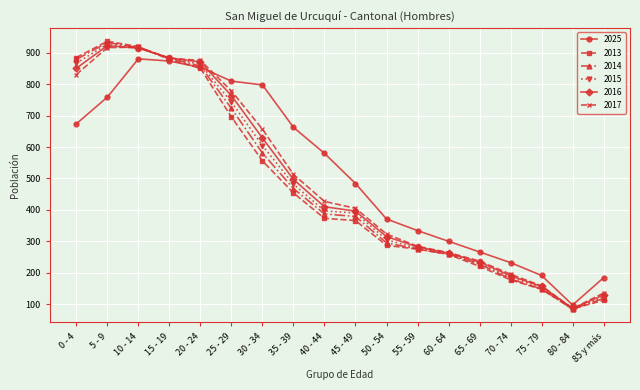

What is the label of the 17th point from the right?

5 - 9